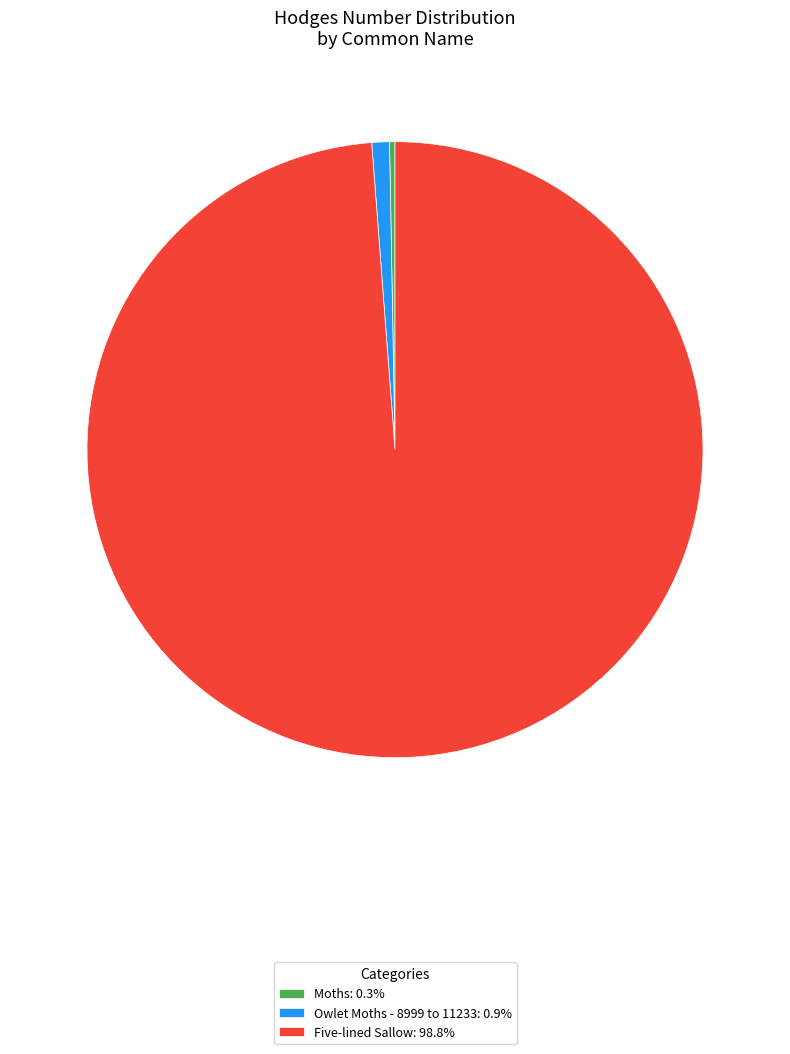

Is there a majority slice in this chart?

Yes